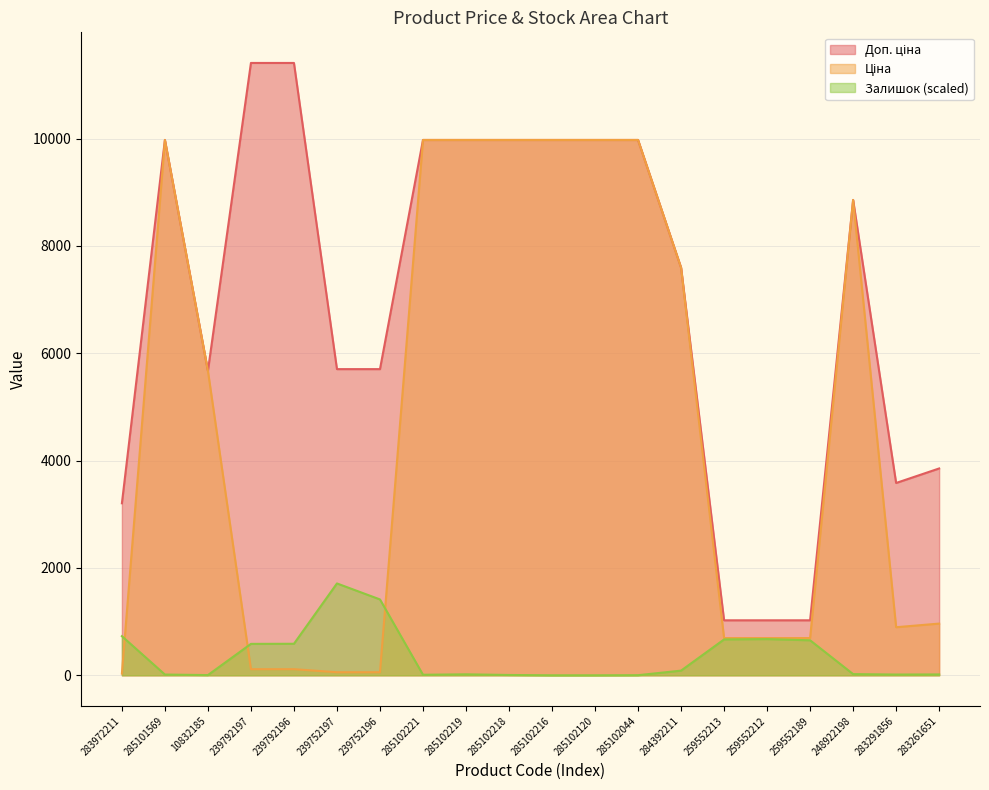

Which category has the highest value in the Залишок series?

239752197